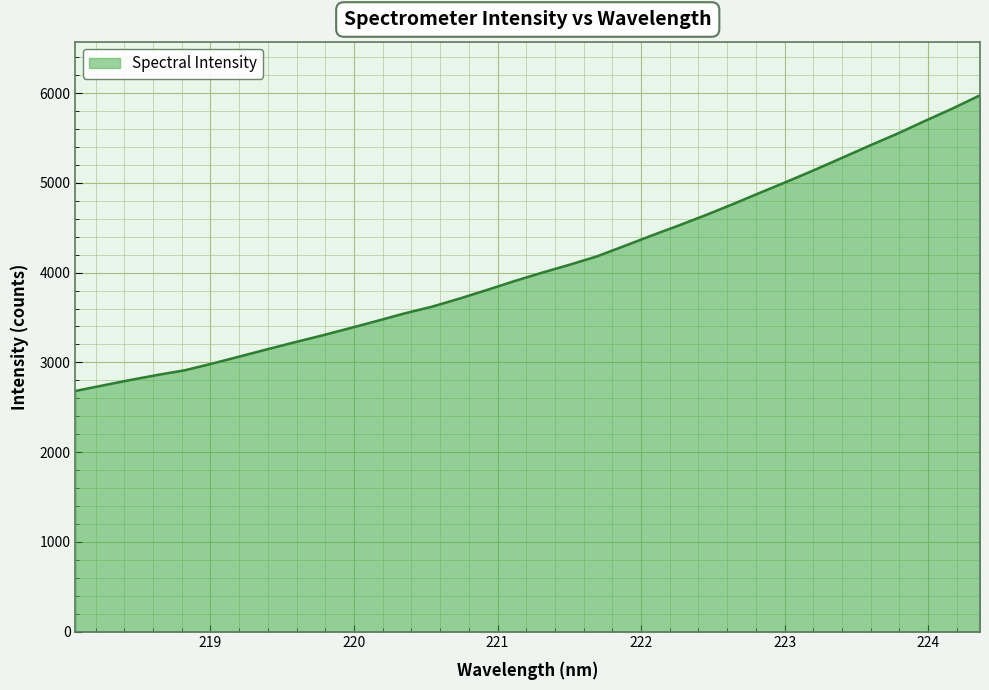

What is the difference between the maximum and minimum values?

3295.6